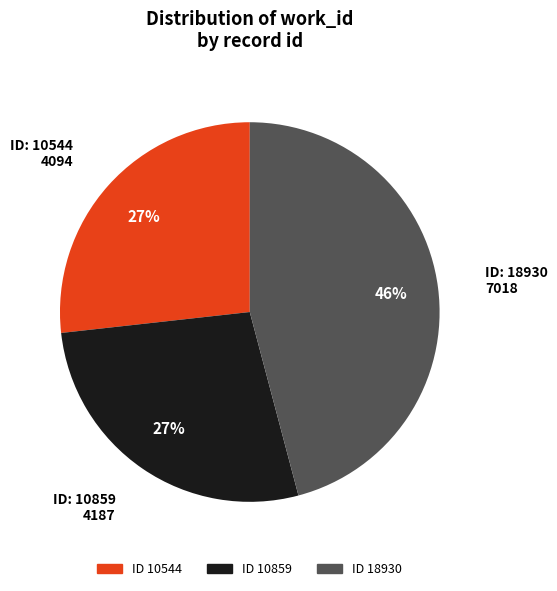

Is there any slice that represents more than half of the pie?

No